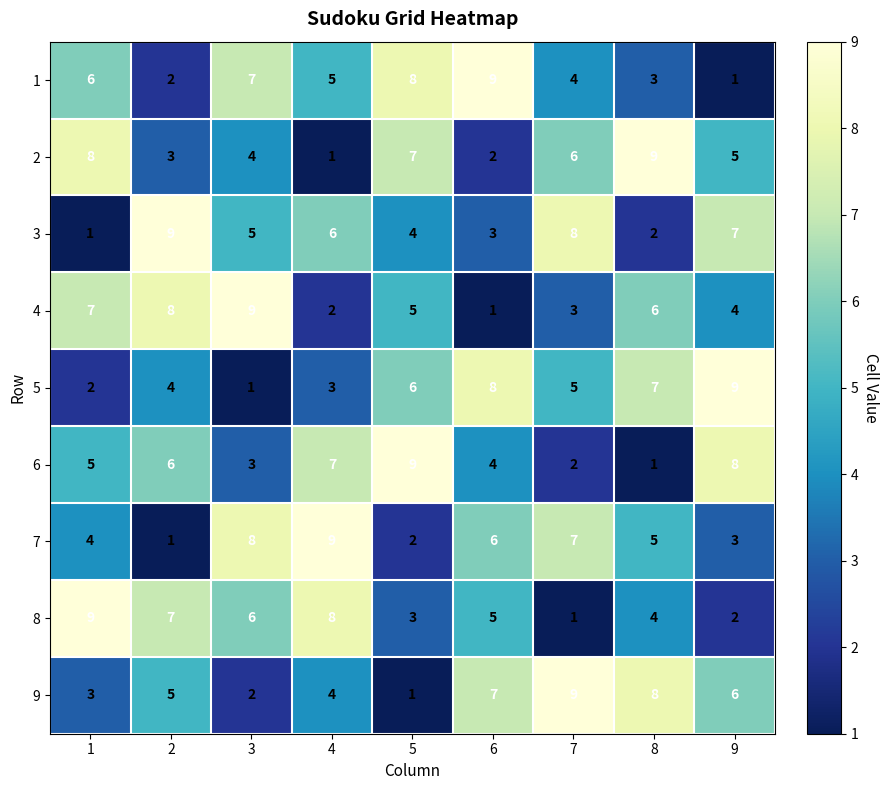

Rank the categories by 8 value from highest to lowest.

1, 4, 2, 3, 6, 8, 5, 9, 7